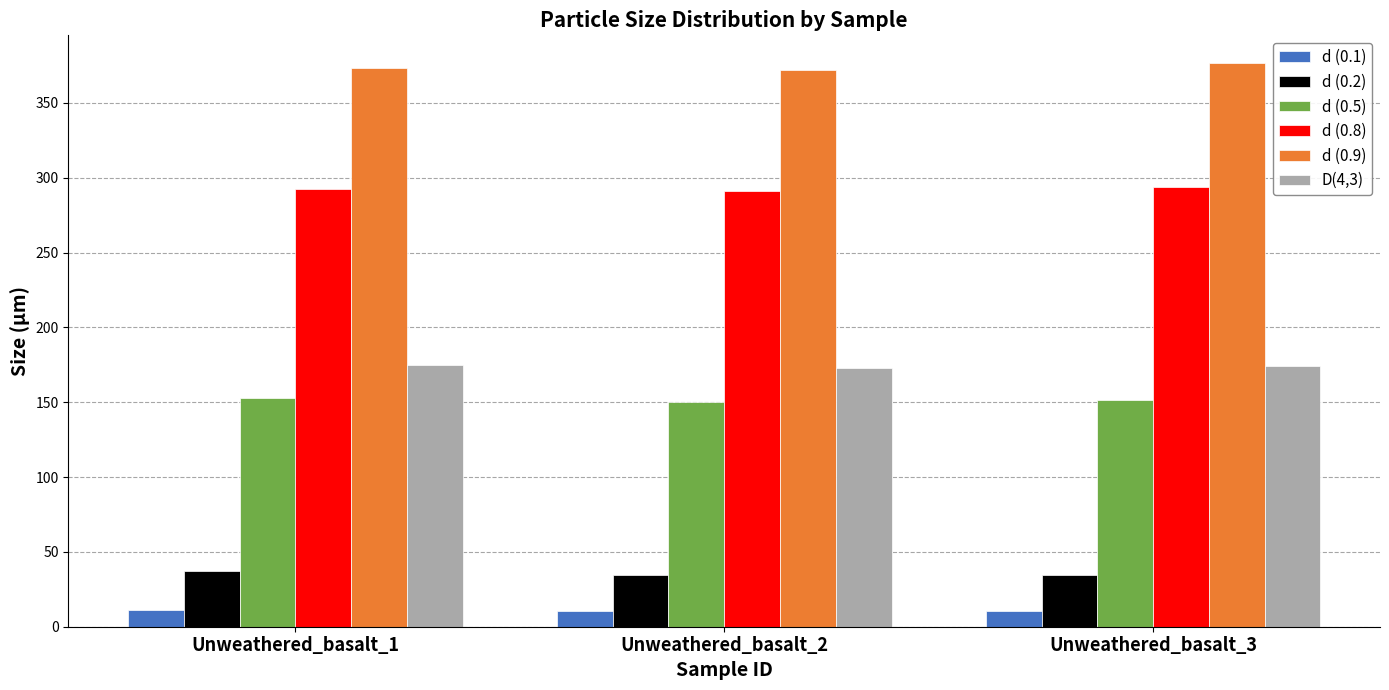

The value of d (0.9) at Unweathered_basalt_1 is 627.1. True or false?

False